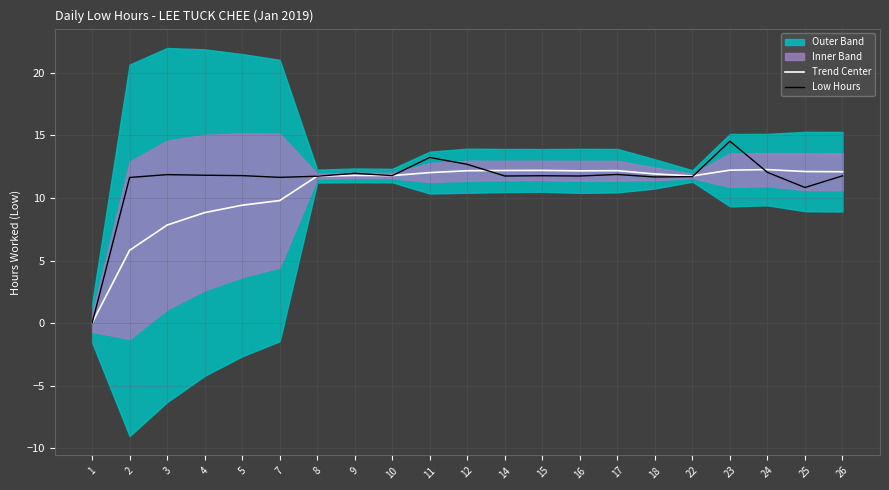

Reading left to right, what are all the values shown in this chart?

Trend Center: 0.0	5.8	7.8	8.8	9.4	9.8	11.8	11.8	11.8	12.0	12.2	12.2	12.2	12.2	12.2	11.9	11.8	12.2	12.3	12.1	12.1
Low Hours: 0.0	11.6	11.9	11.8	11.8	11.7	11.7	12.0	11.8	13.2	12.7	11.8	11.8	11.8	11.9	11.7	11.7	14.5	12.1	10.8	11.8